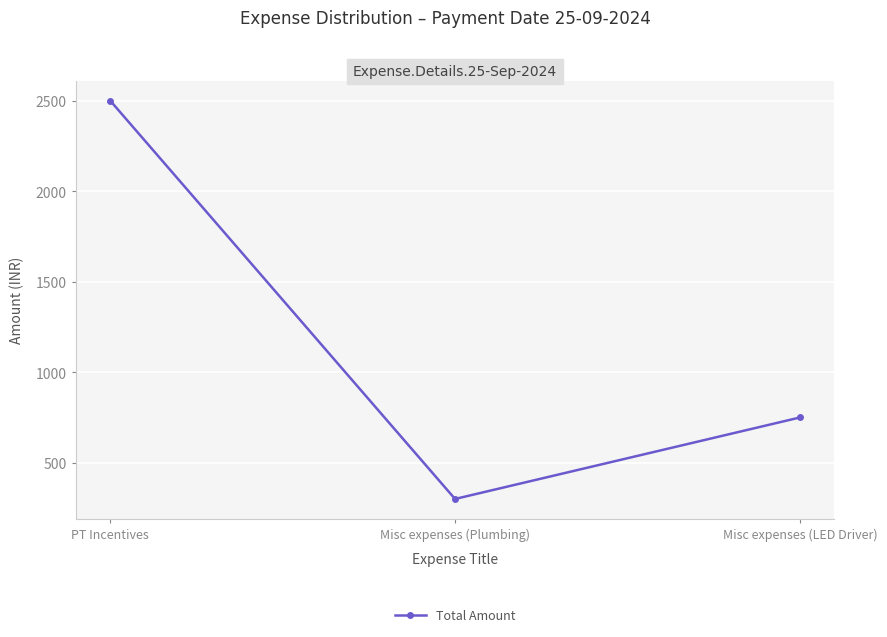

What is the label of the 2nd point from the right?

Misc expenses (Plumbing)